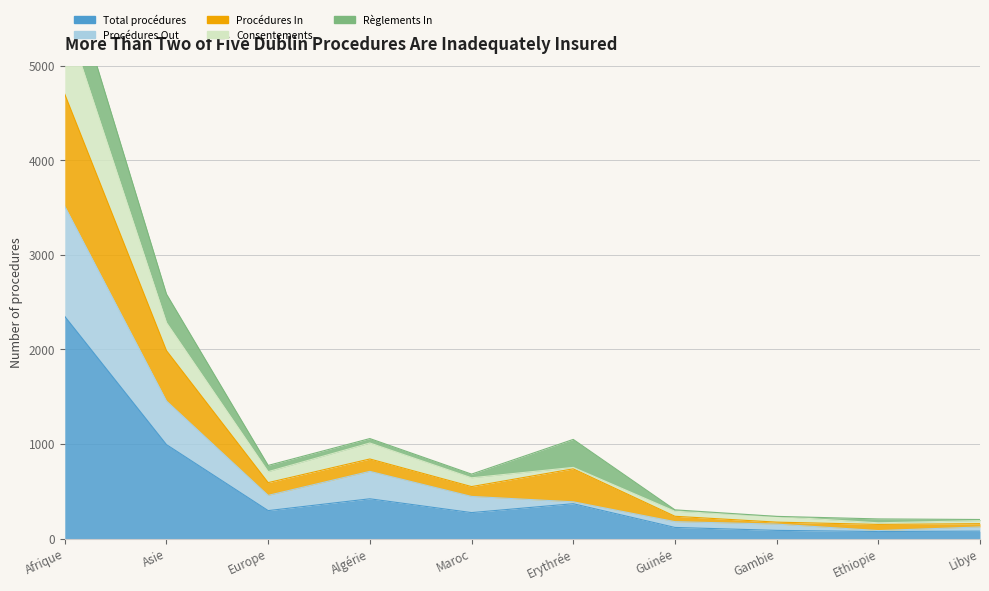

True or false: Total procédures has more than 0 interior local peaks.

True